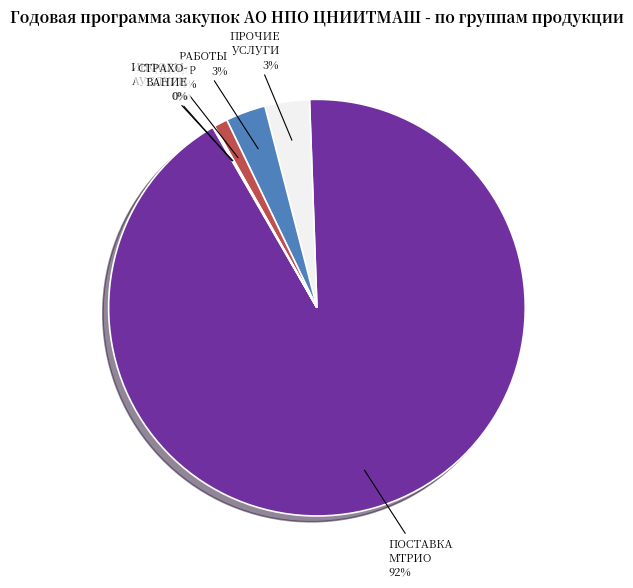

Is there a majority slice in this chart?

Yes